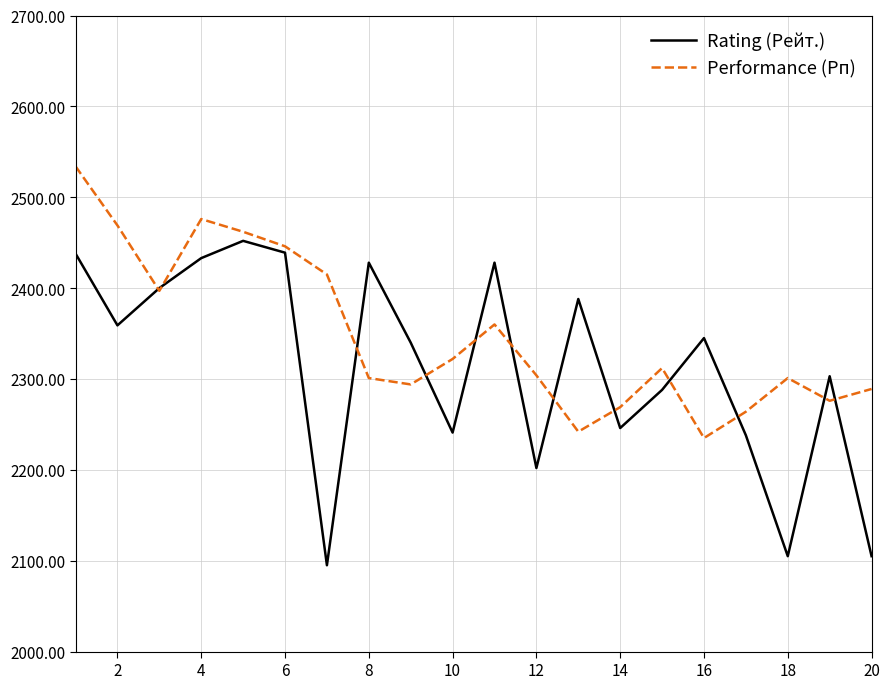

Which series has the largest total across all categories?

Performance (Рп)